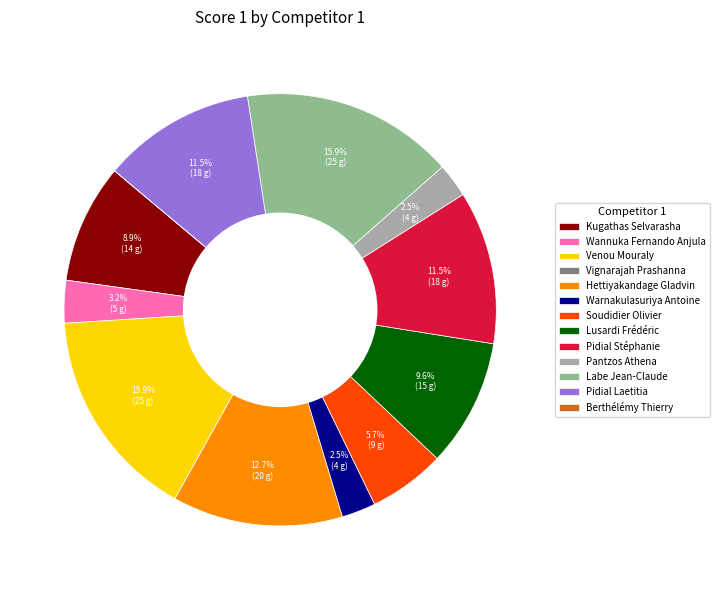

True or false: Hettiyakandage Gladvin accounts for 13% of the total.

True